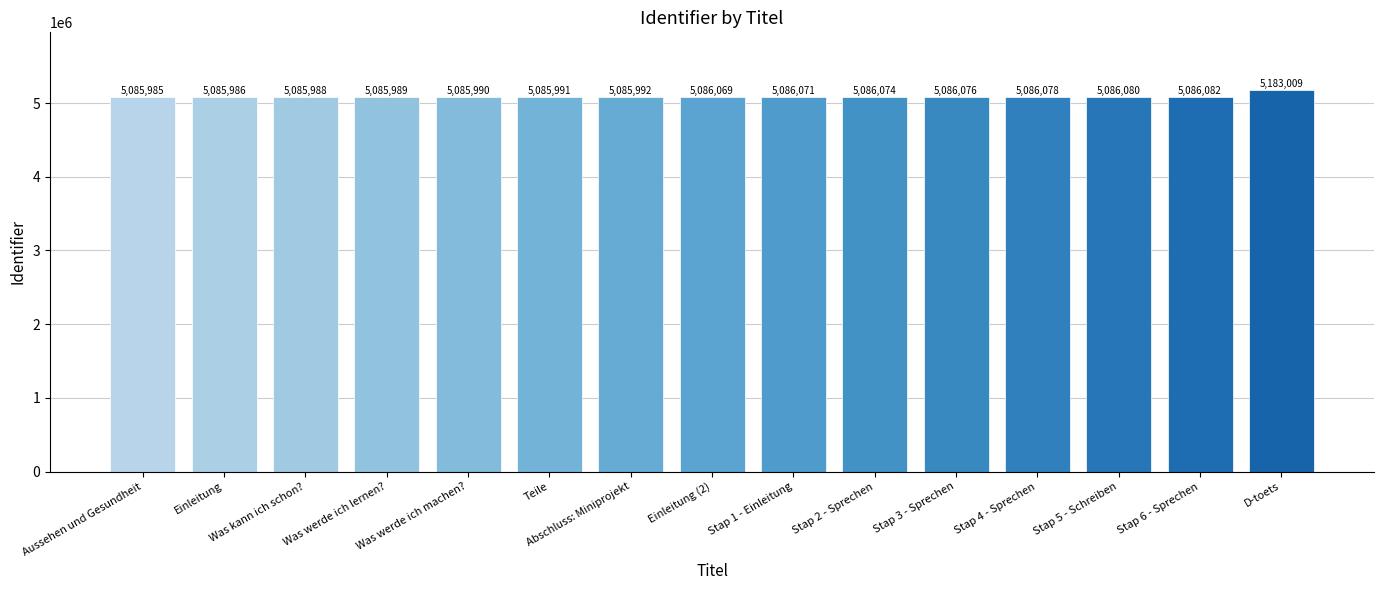

The chart shows a value of 5085991 at Teile. True or false?

True